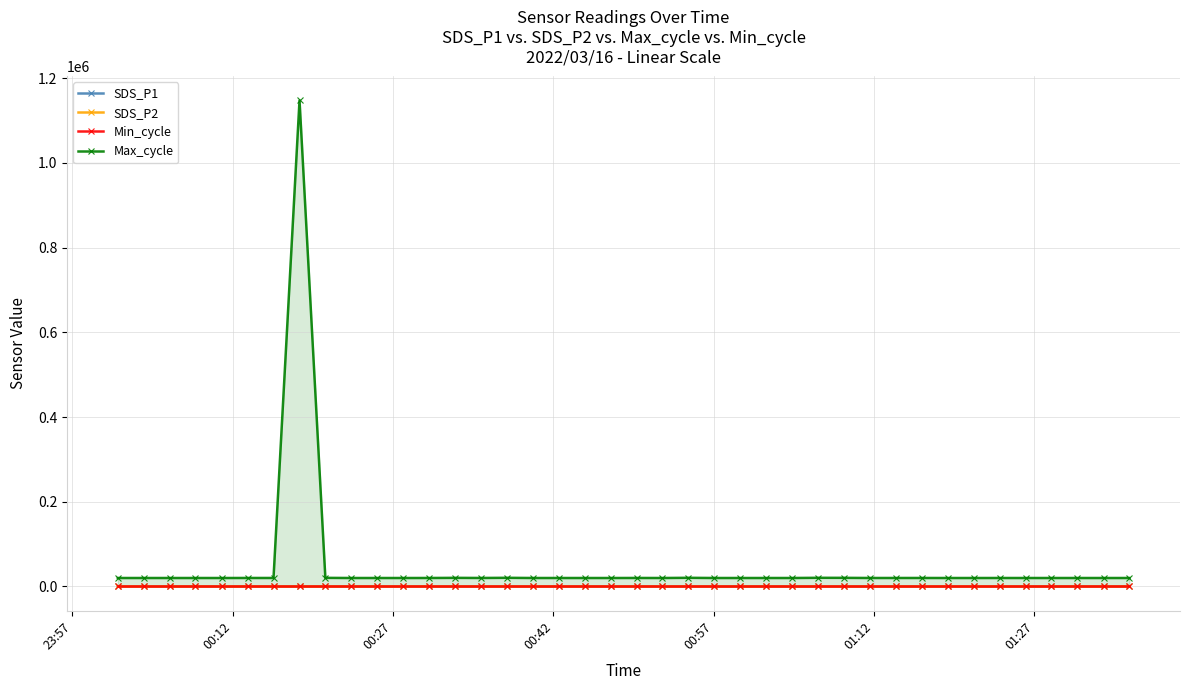

True or false: SDS_P2 has more than 2 interior local peaks.

True